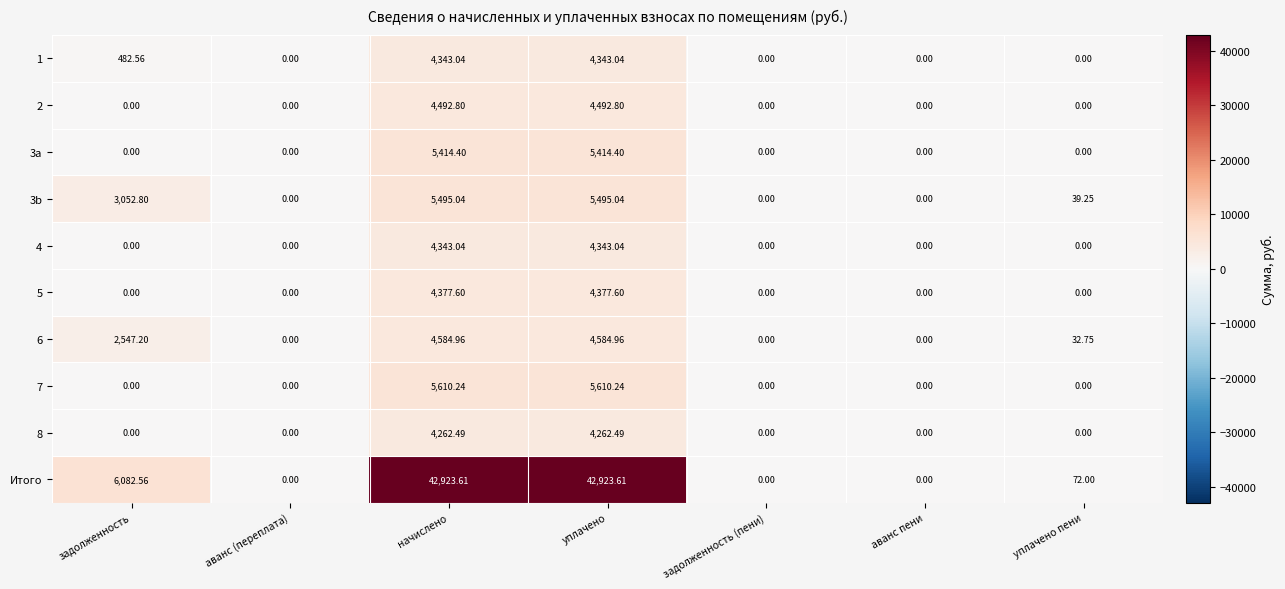

Between аванс (переплата) and уплачено пени, which series saw the biggest shift?

Итого